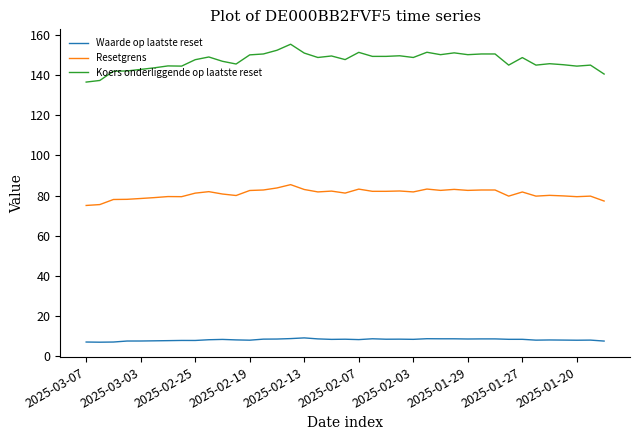

Which series has the widest spread of values?

Koers onderliggende op laatste reset